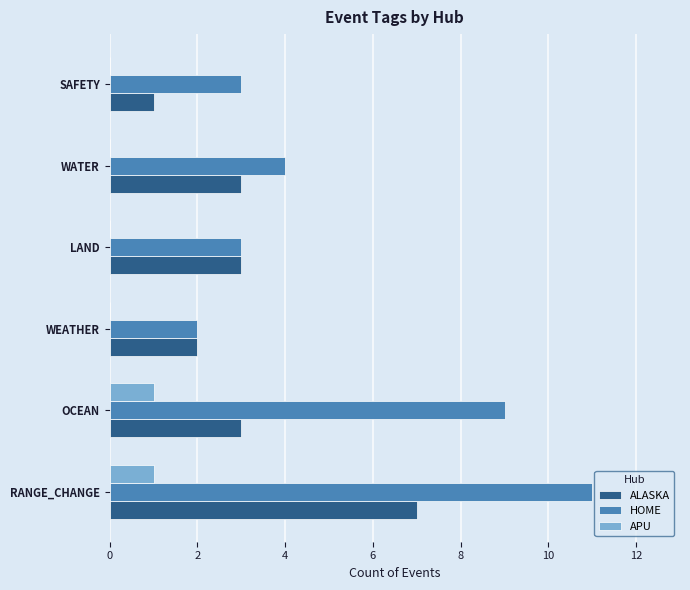

At which category is the sum across all series the highest?

RANGE_CHANGE